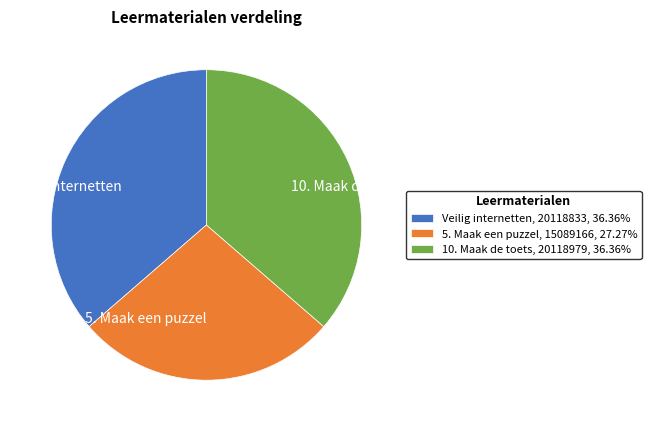

Between 10. Maak de toets and 5. Maak een puzzel, which is larger?

10. Maak de toets